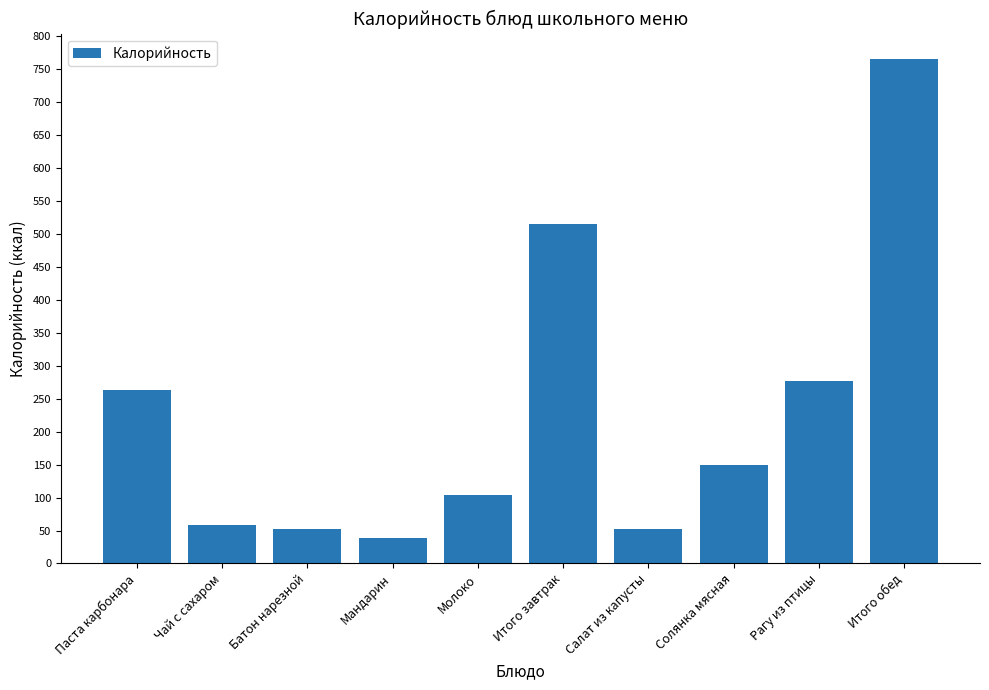

What is the smallest value displayed?

38.0